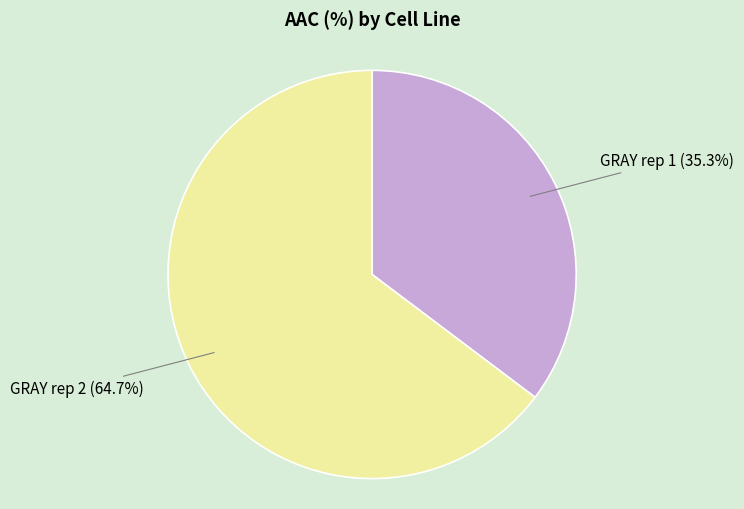

To the nearest percent, what is the average slice percentage?

50%